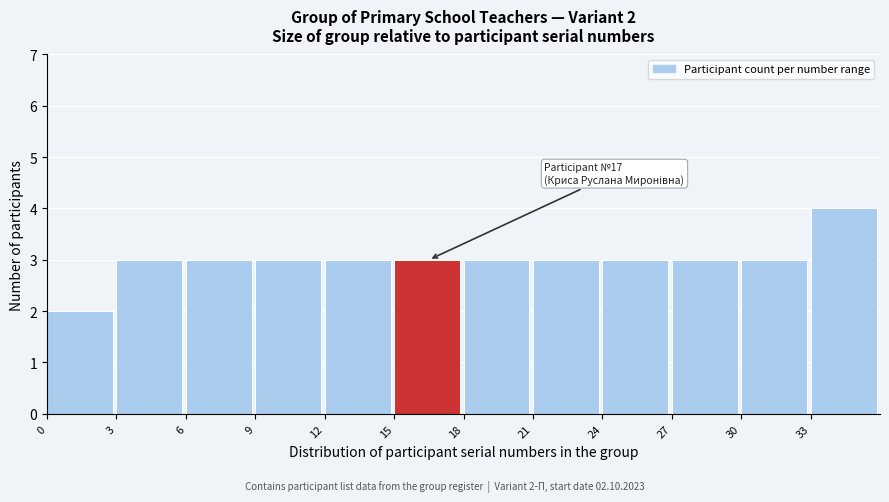

Which range on the x-axis has the tallest bar?

33 to 36